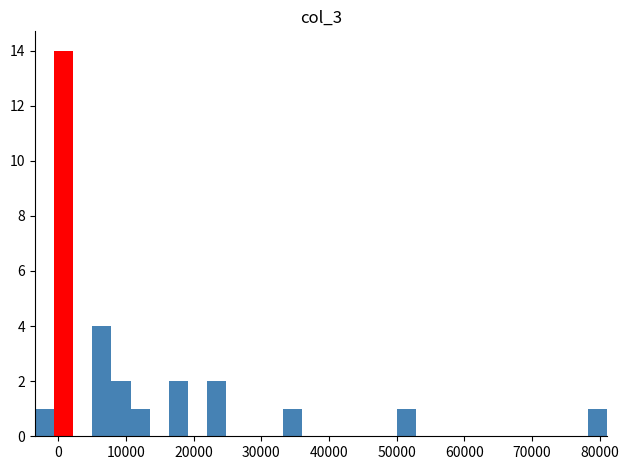

Read against the x-axis, roughly where is the centre of the tallest bar?

1000